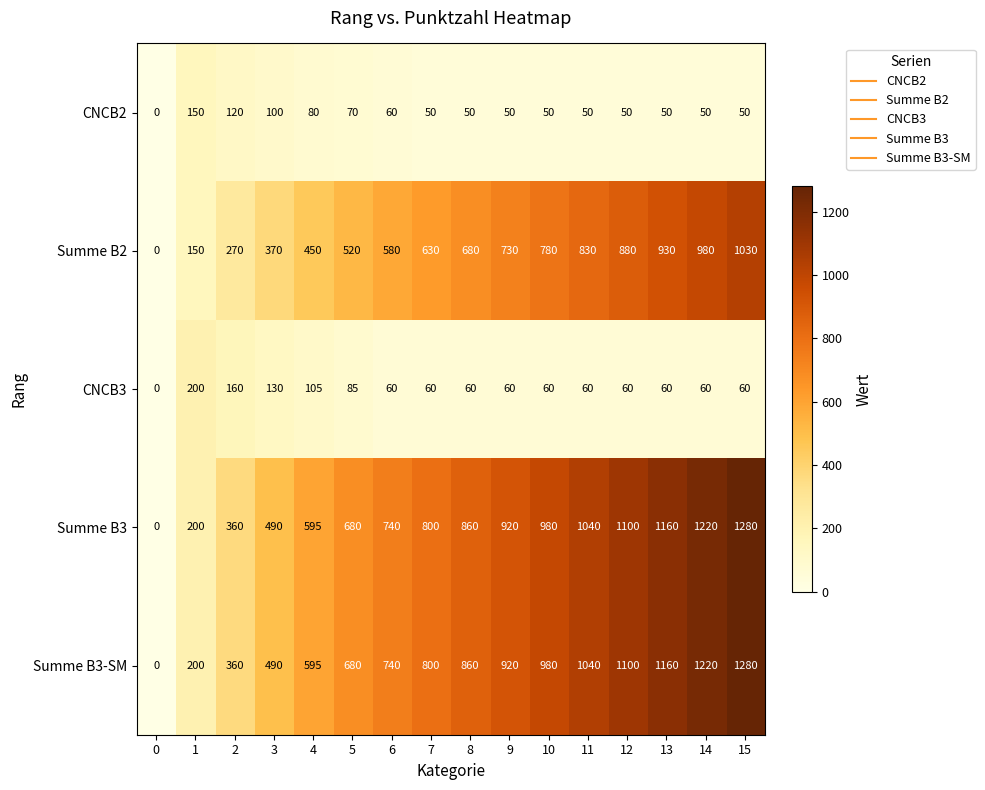

What is the total value across all series at 15?

3700